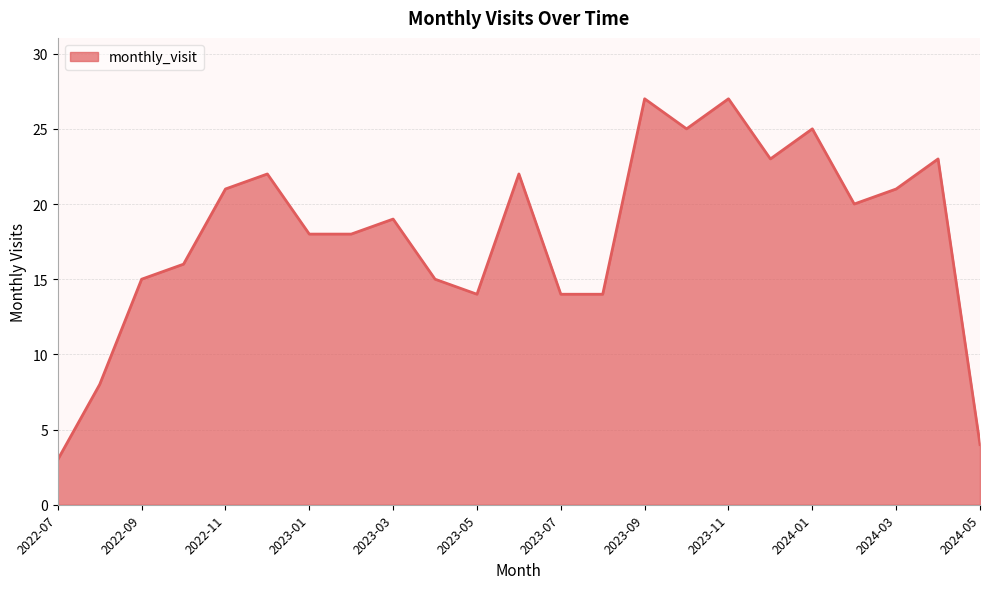

What is the average value?

18